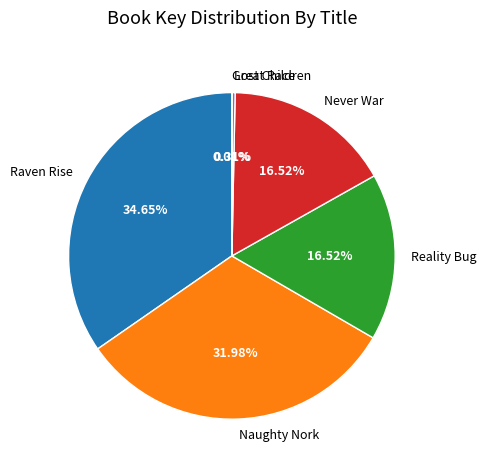

What is the total percentage of Never War and Reality Bug?

33.0%